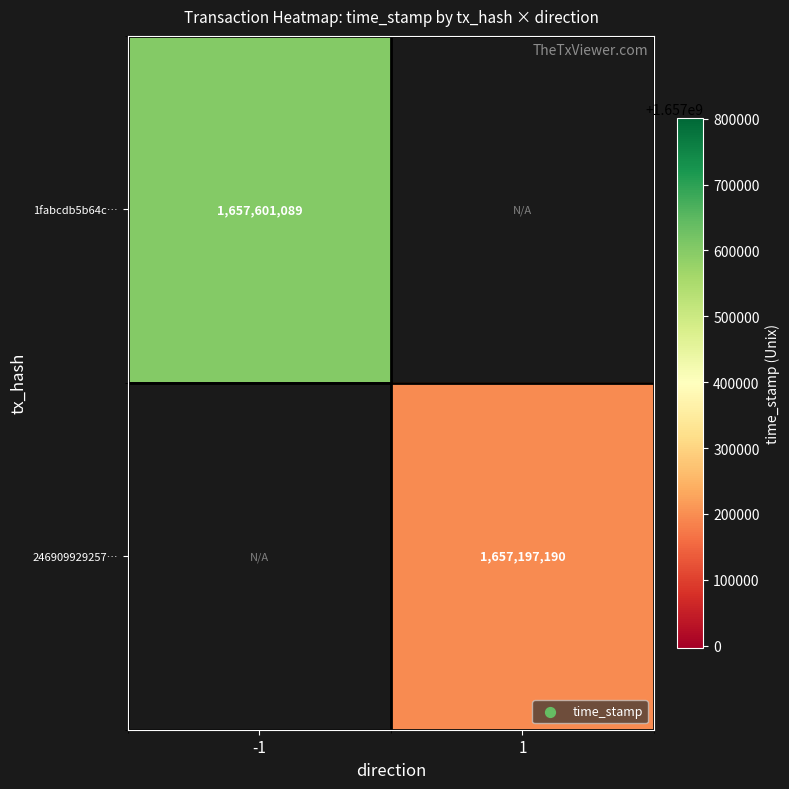

Is it true that 246909929257… equals 1657197190 at 1?

True